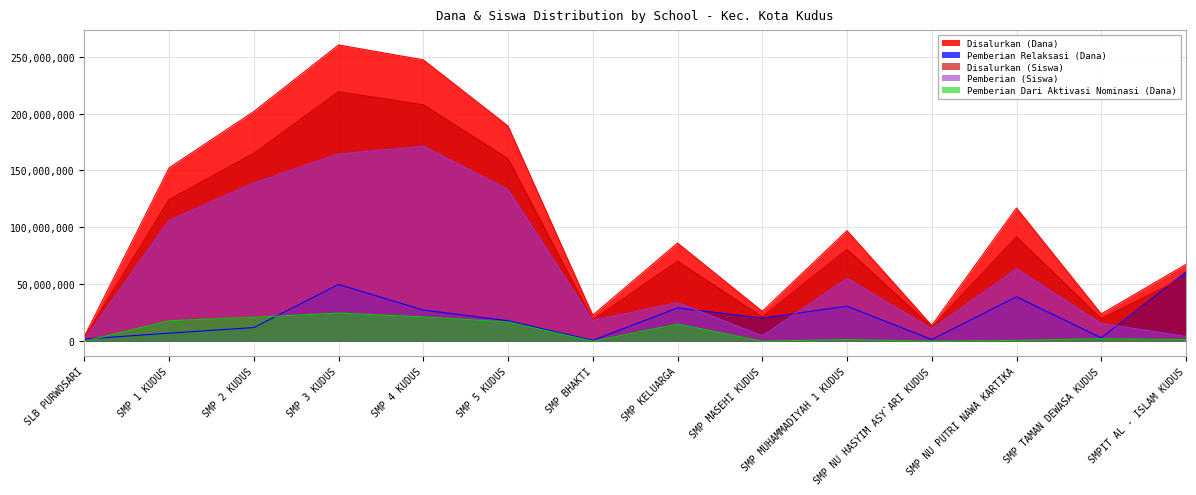

What are all the series names shown in the legend?

Disalurkan (Dana), Pemberian Relaksasi (Dana), Disalurkan (Siswa), Pemberian (Siswa), Pemberian Dari Aktivasi Nominasi (Dana)